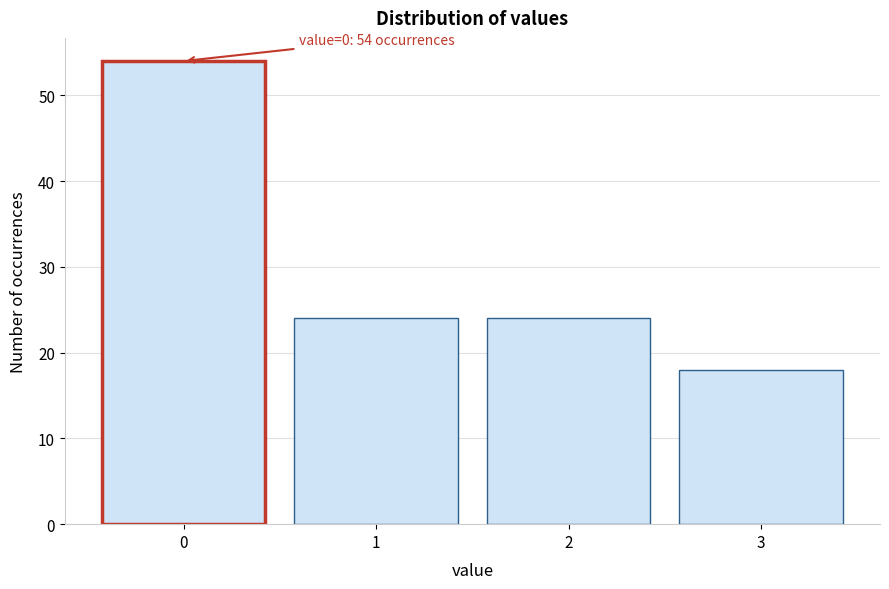

Reading left to right, extract all data points from this chart.

0=54	1=24	2=24	3=18